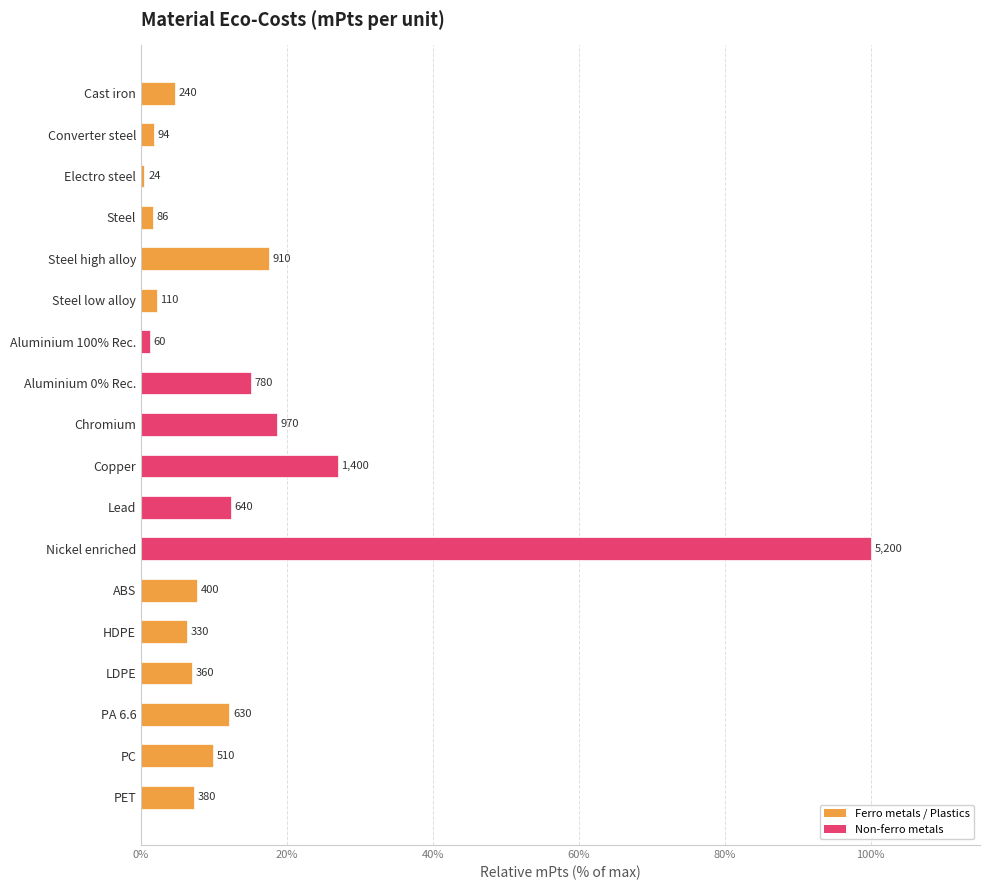

How many bars are there in total?

18